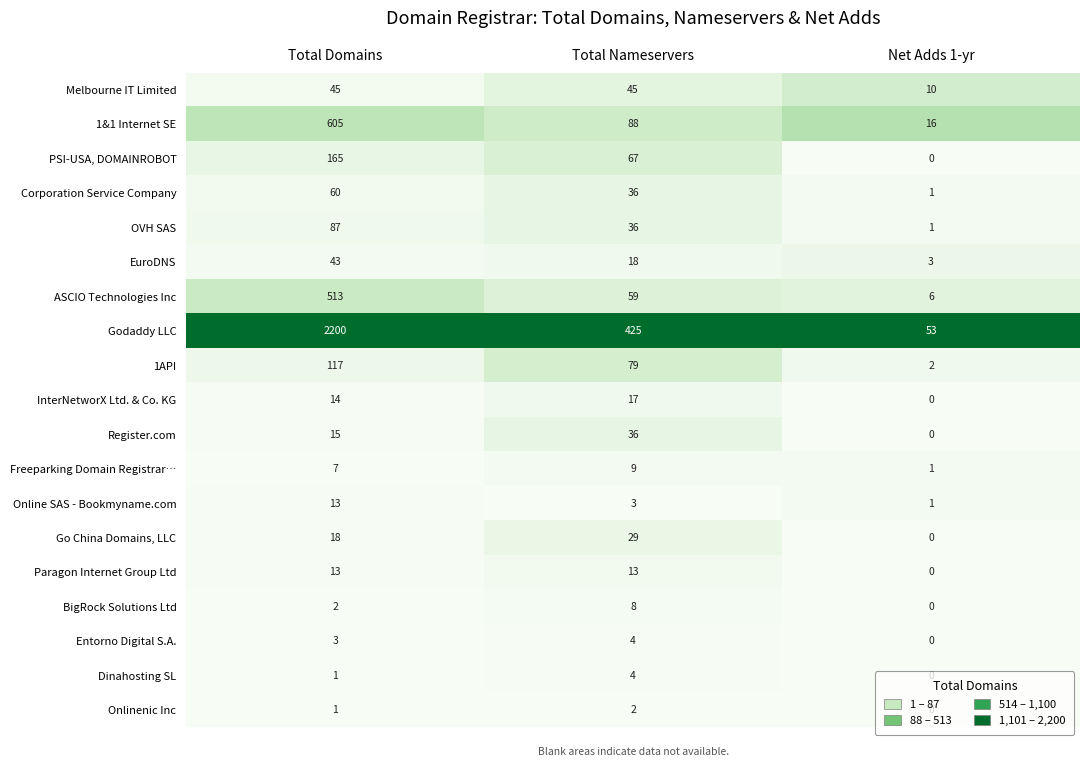

Which category has the lowest value in the 1&1 Internet SE series?

Net Adds 1-yr